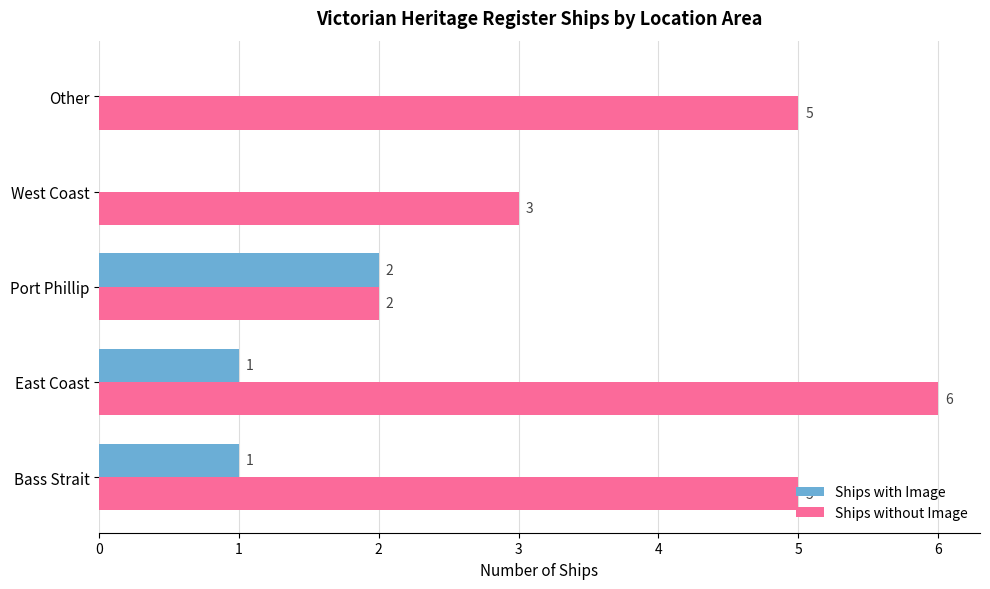

Read the Ships without Image value at Bass Strait.

5